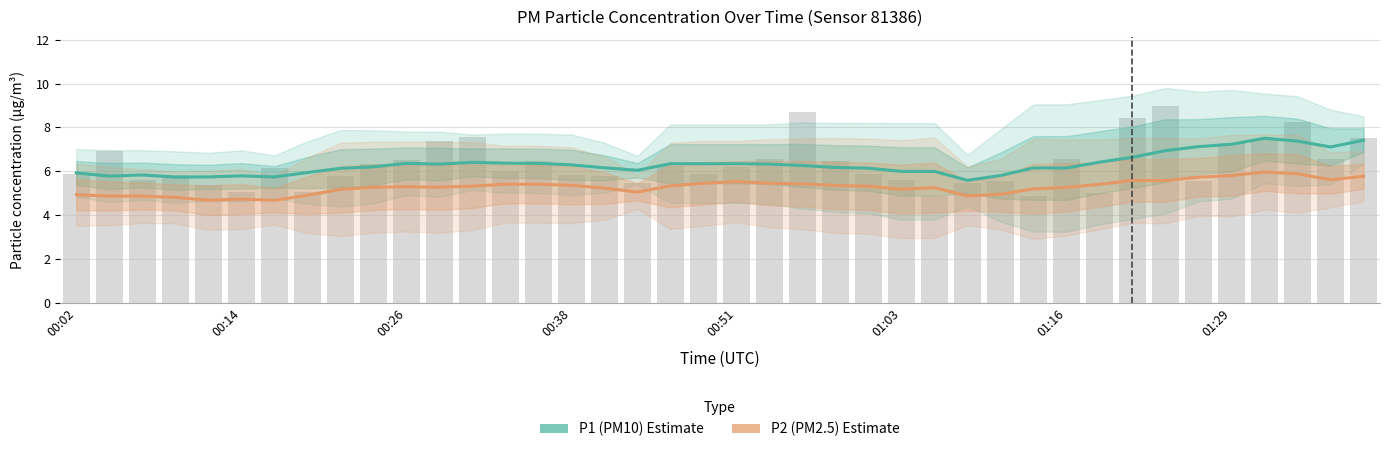

What is the maximum value for P2 (PM2.5) Estimate?

6.0